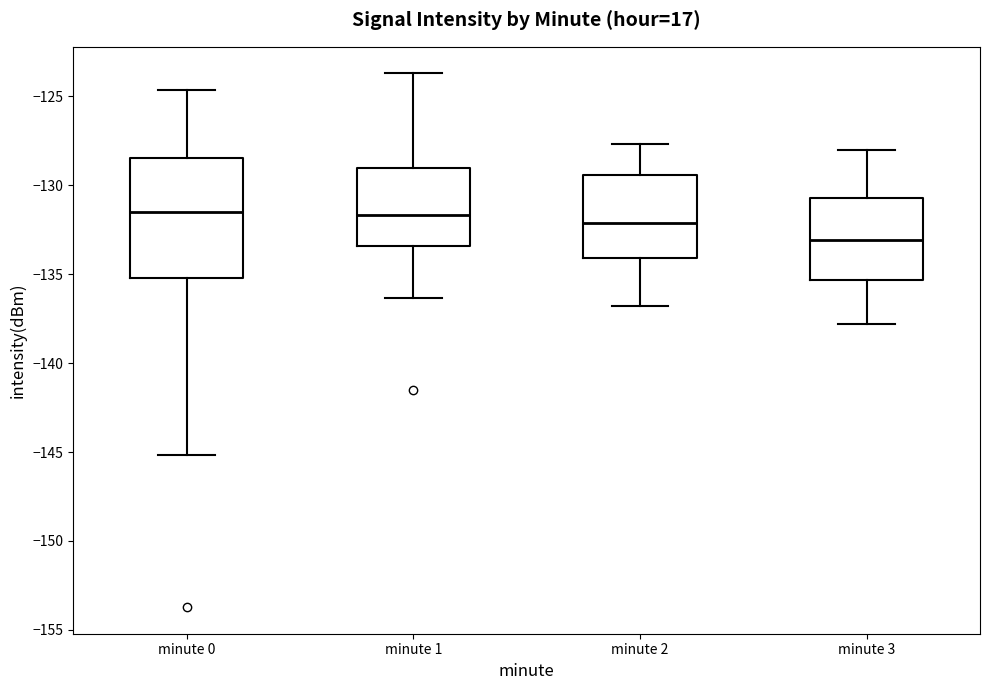

Which box is the tallest, from its lower edge to its upper edge?

minute 0